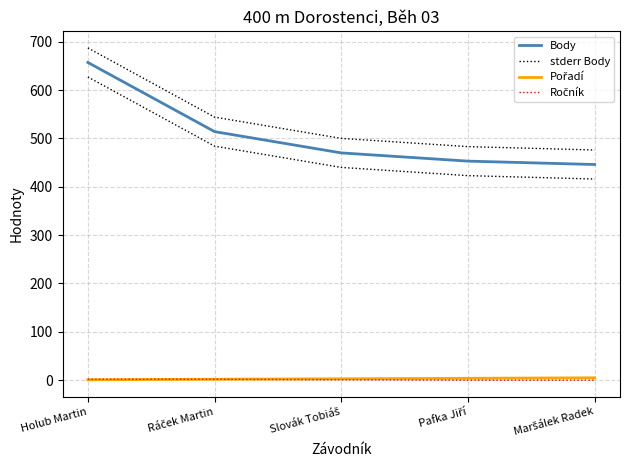

List the labels in order of Ročník value, smallest first.

Pafka Jiří, Maršálek Radek, Slovák Tobiáš, Holub Martin, Ráček Martin